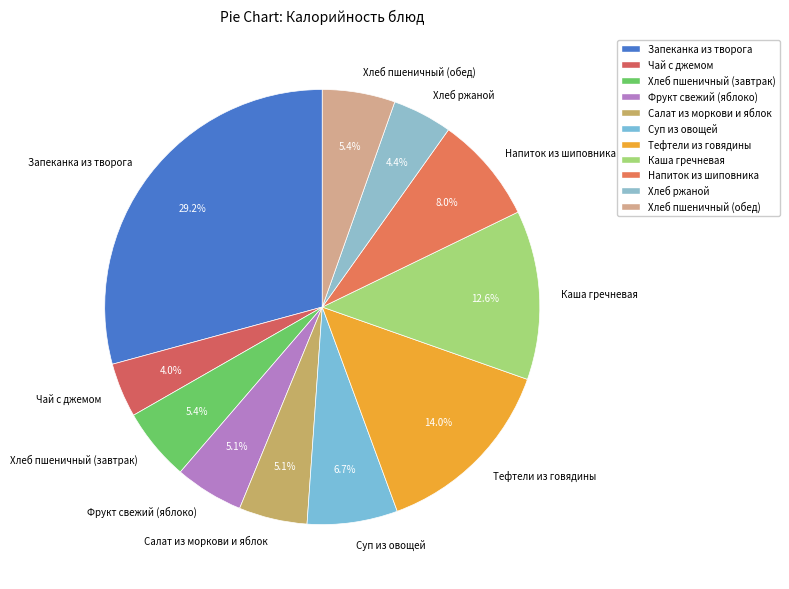

To the nearest percent, what percentage of the pie is Запеканка из творога?

29%